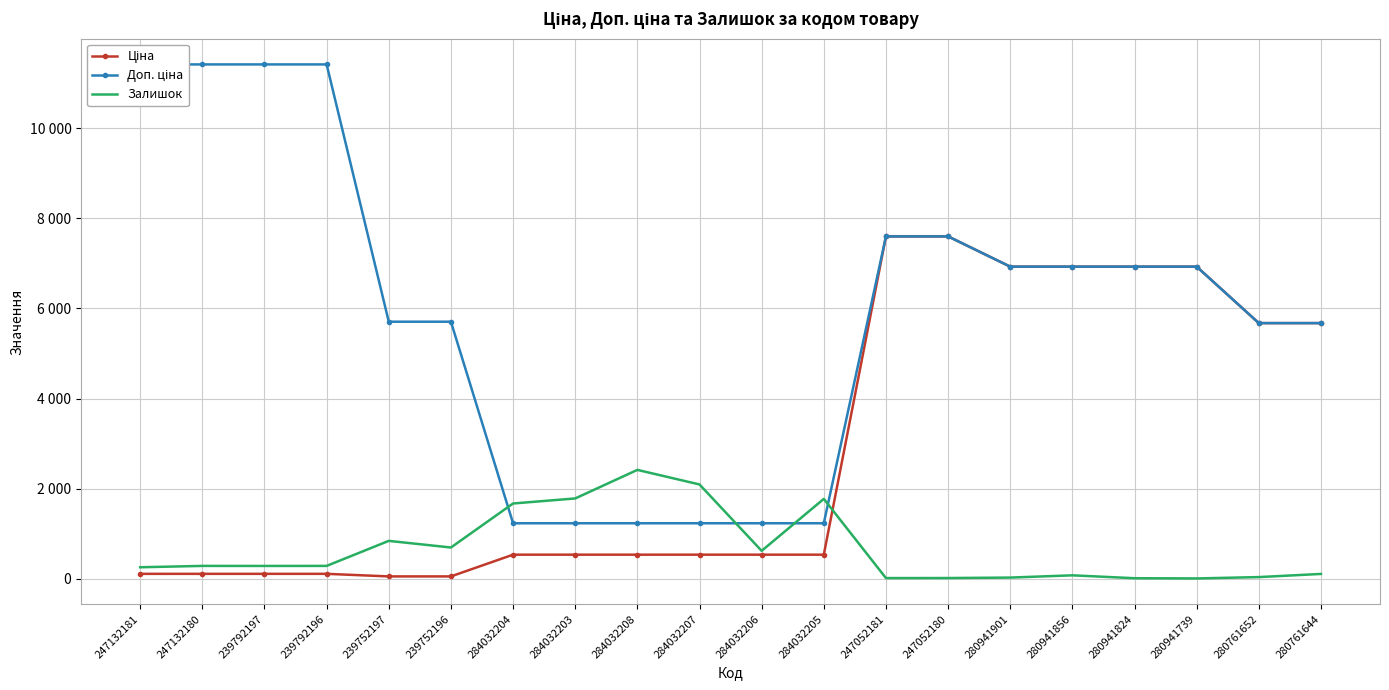

What is the label of the 14th point from the right?

284032204